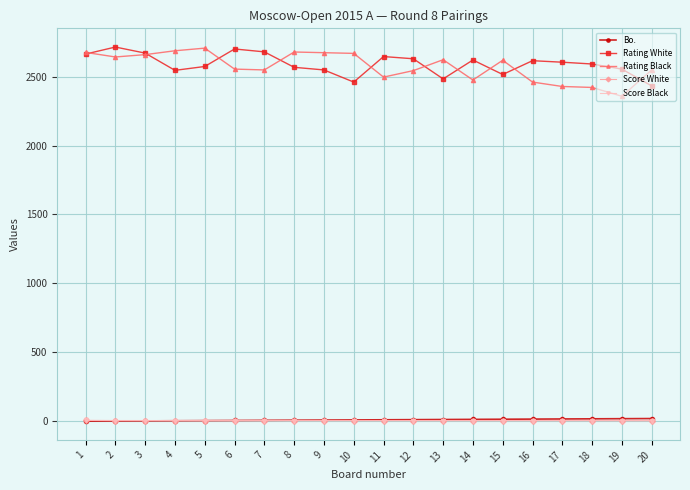

What is the total value across all series at 4?

5246.5